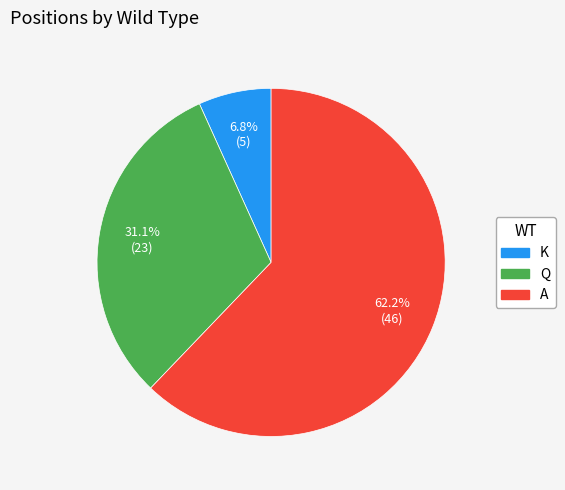

How many slices are in this pie chart?

3